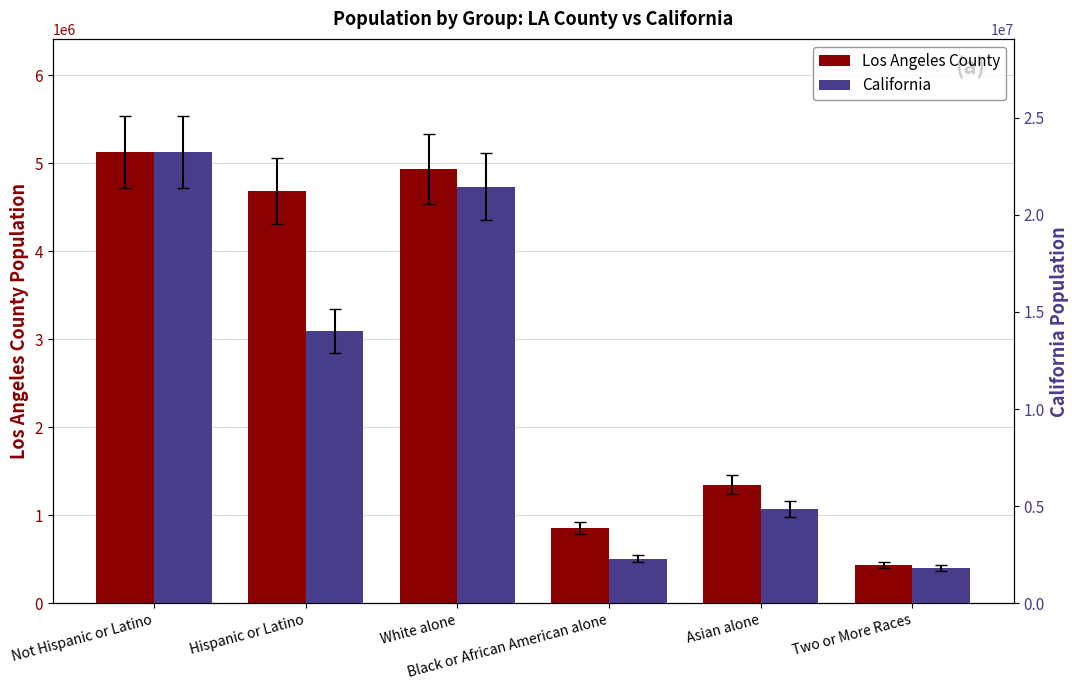

What is the maximum value shown in the chart?

23240237